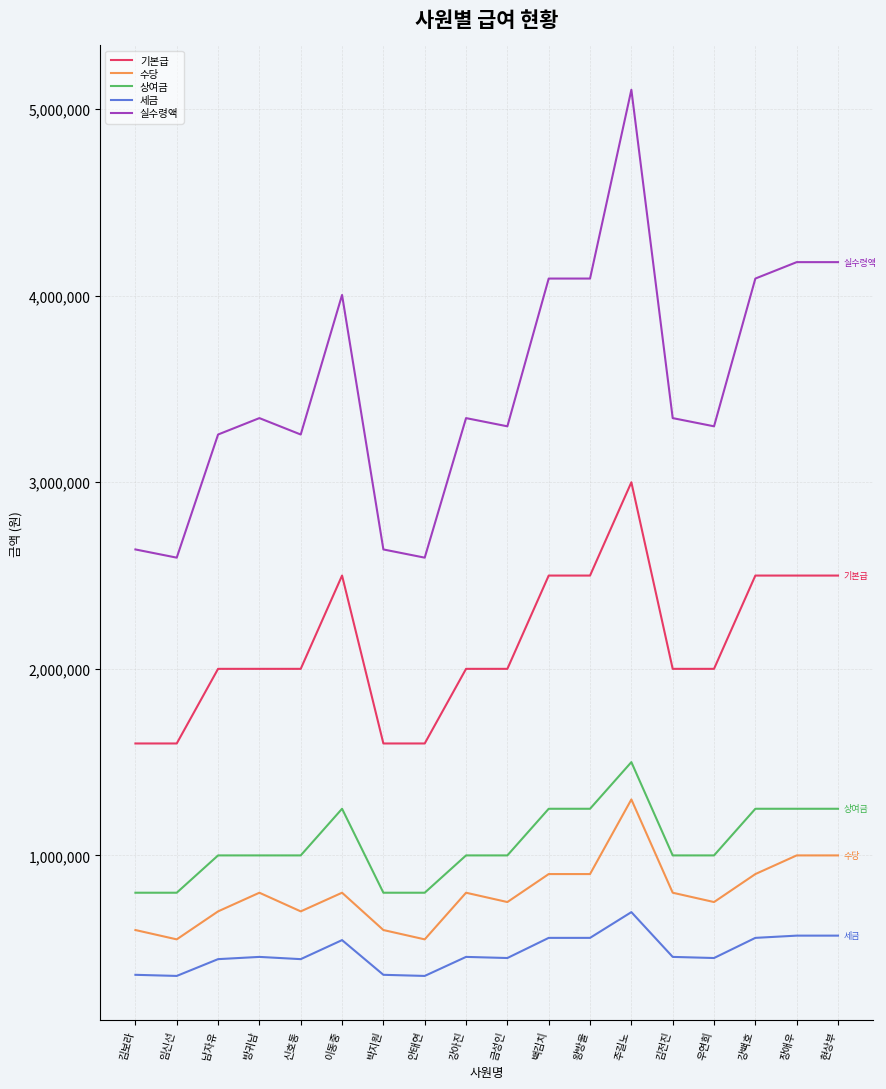

True or false: 세금 and 상여금 cross at least once.

False